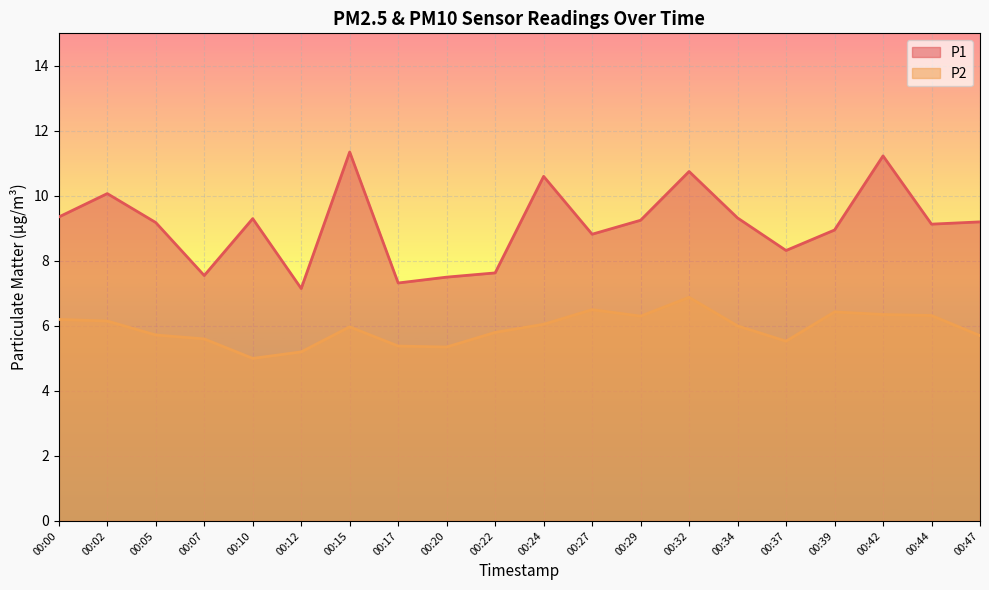

Reading left to right, extract all data points from this chart.

P1: 00:00=9.3	00:02=10.1	00:05=9.2	00:07=7.5	00:10=9.3	00:12=7.2	00:15=11.3	00:17=7.3	00:20=7.5	00:22=7.6	00:24=10.6	00:27=8.8	00:29=9.2	00:32=10.8	00:34=9.3	00:37=8.3	00:39=8.9	00:42=11.2	00:44=9.1	00:47=9.2
P2: 00:00=6.2	00:02=6.2	00:05=5.7	00:07=5.6	00:10=5.0	00:12=5.2	00:15=6.0	00:17=5.4	00:20=5.3	00:22=5.8	00:24=6.0	00:27=6.5	00:29=6.3	00:32=6.9	00:34=6.0	00:37=5.5	00:39=6.4	00:42=6.3	00:44=6.3	00:47=5.7